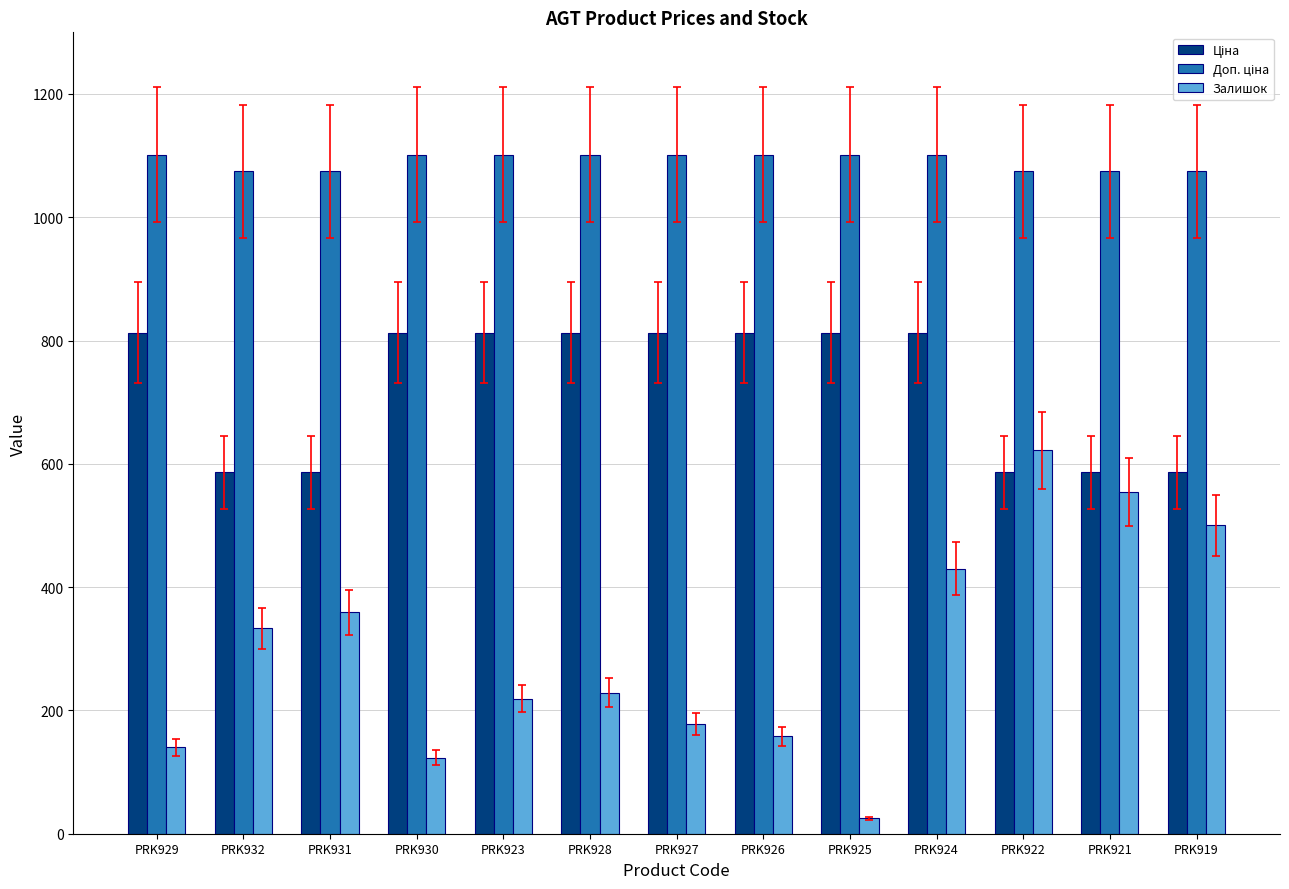

Which series has the widest spread of values?

Залишок